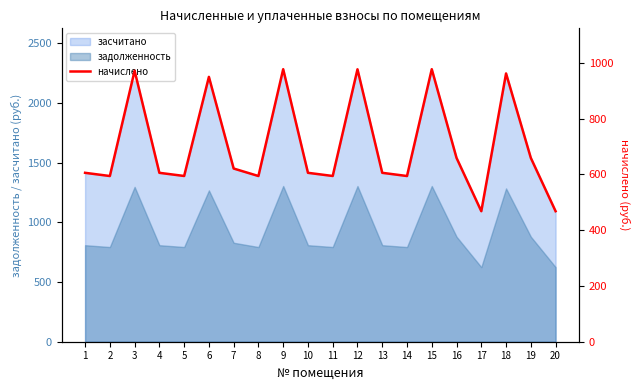

What is the sum of the values at 2 and 11?

1188.9